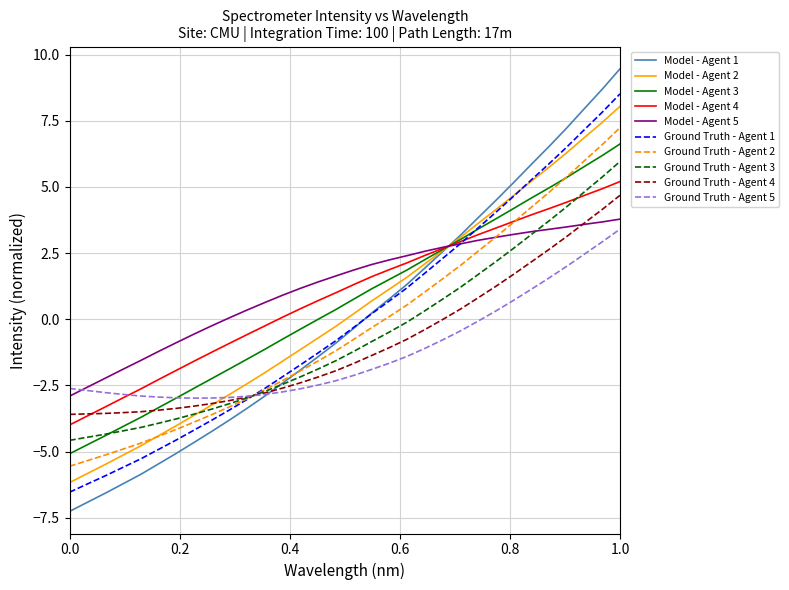

What is the lowest value of the Model - Agent 4 series?

-4.0